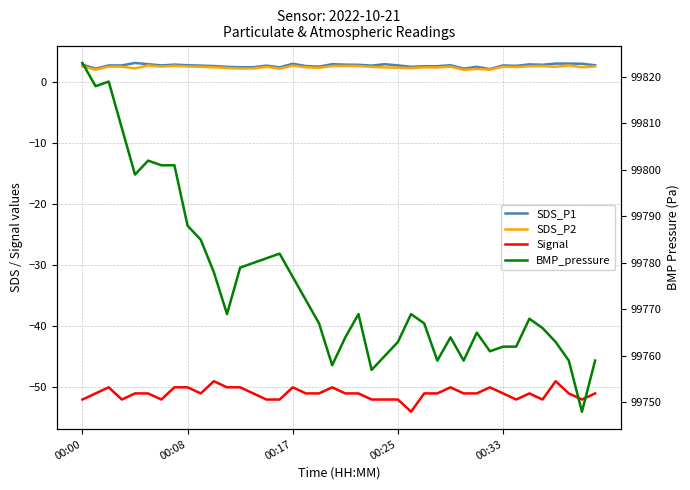

Which series has the widest spread of values?

BMP_pressure